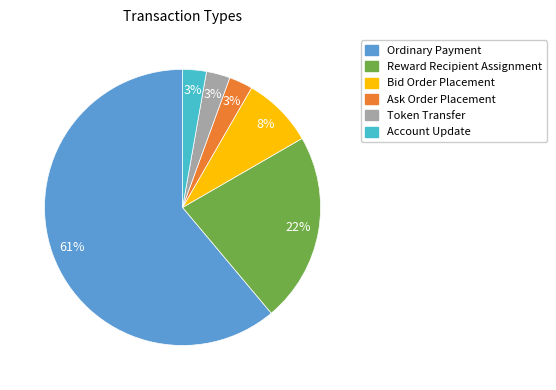

What is the largest slice in the pie chart?

Ordinary Payment